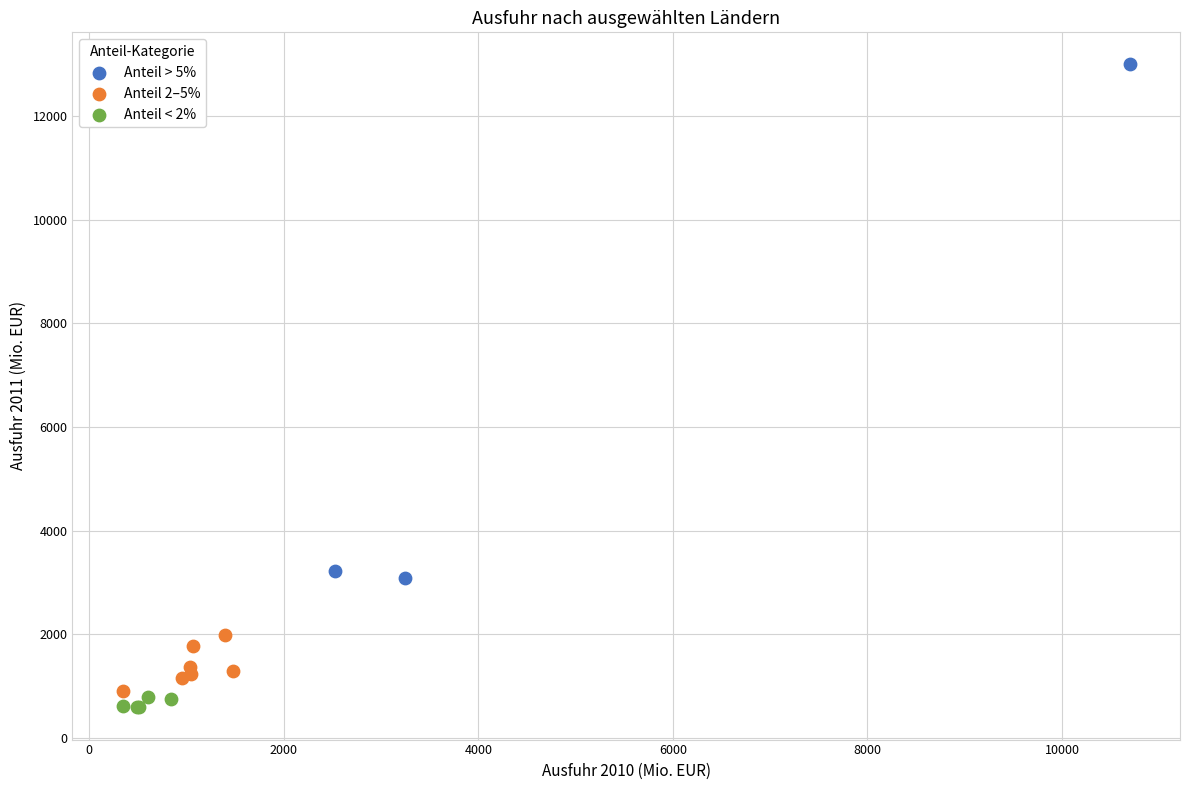

Which series has the widest spread of Y values?

Anteil > 5%